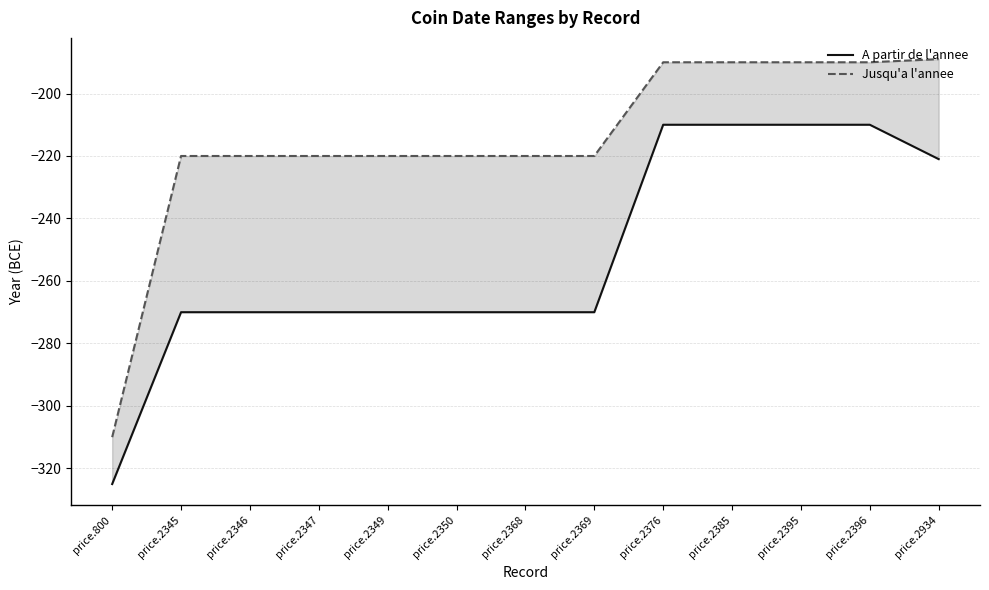

Is this an area chart (filled region under the line)?

No